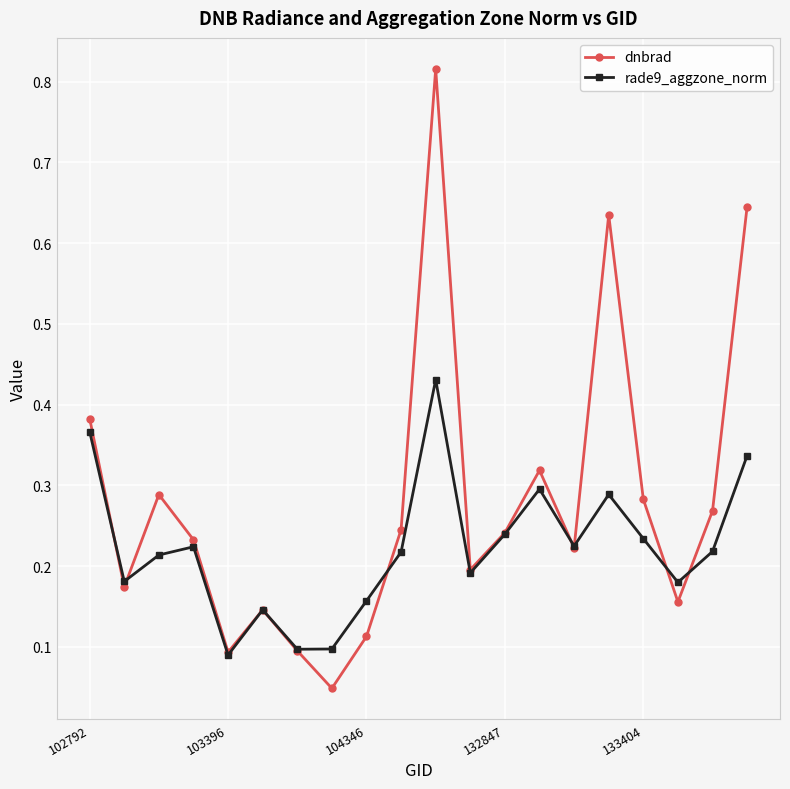

At how many categories does at least one series exceed 0?

20